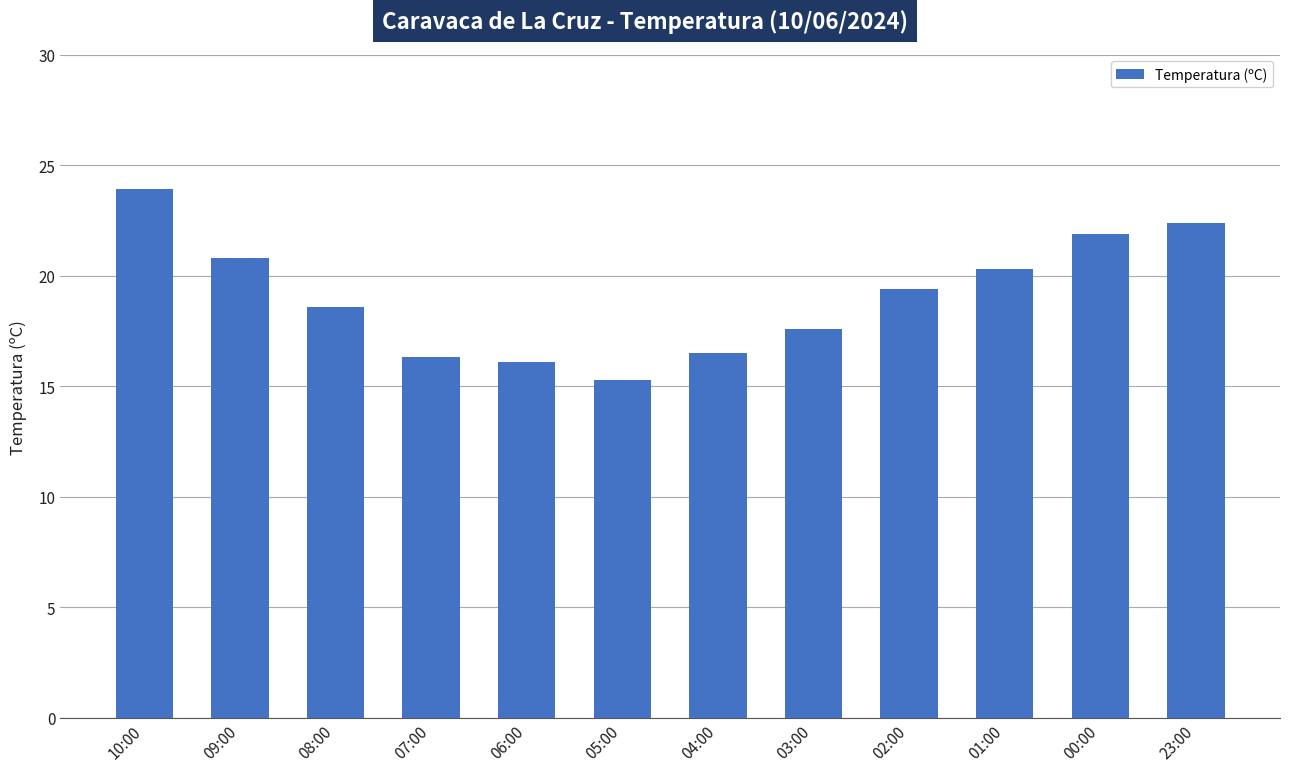

The value at 06:00 is 22.9. True or false?

False